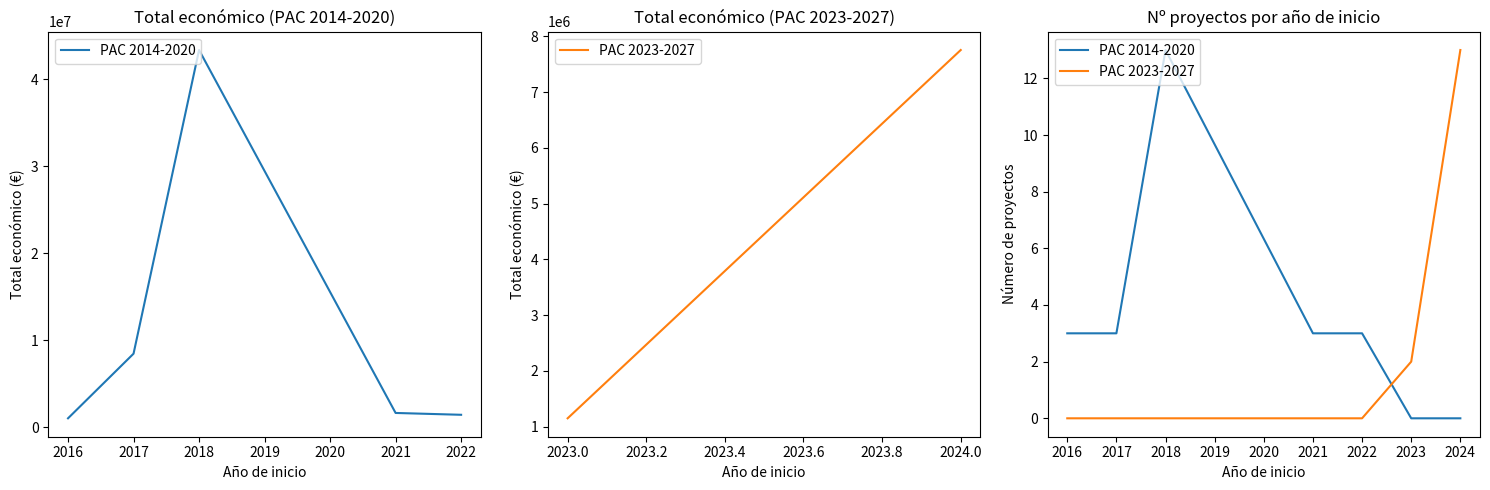

What is the sum of all PAC 2014-2020 values?

25